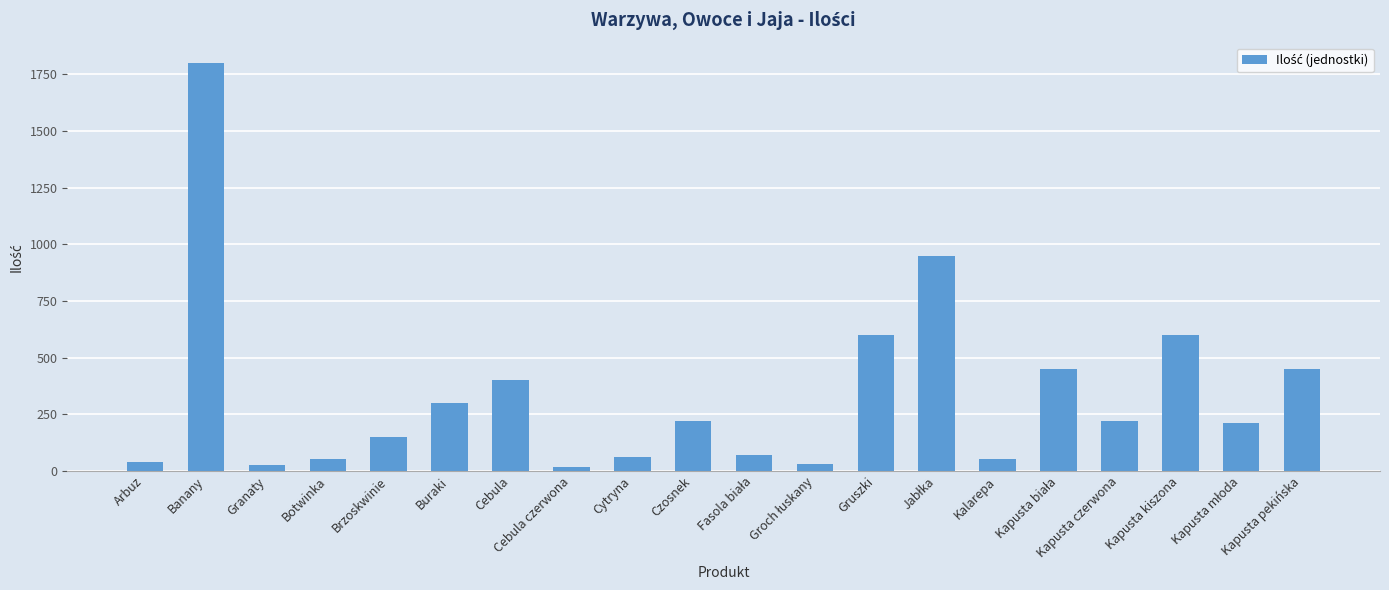

What is the difference between the maximum and minimum values?

1785